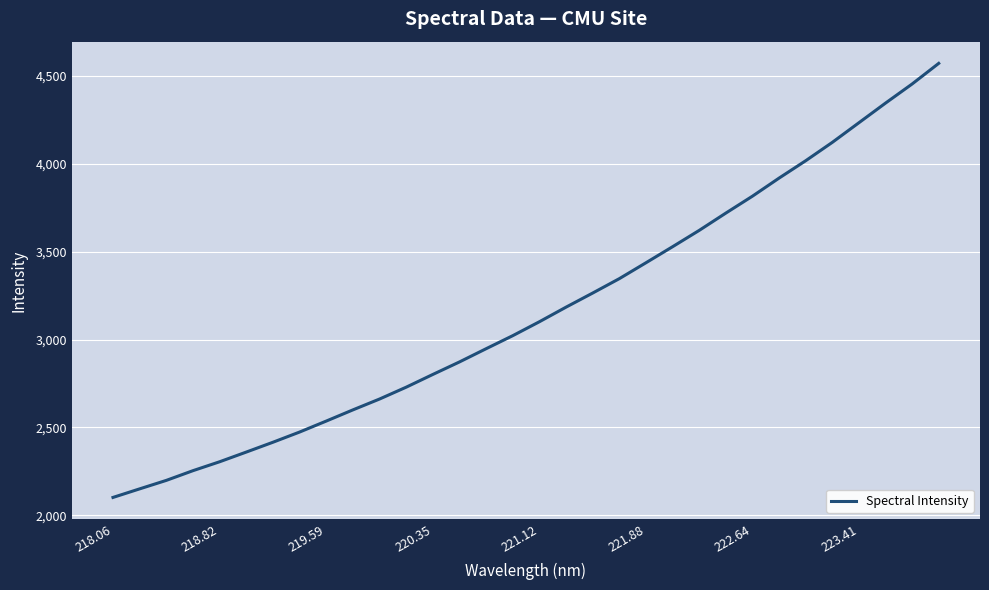

What is the greatest value displayed?

4570.8